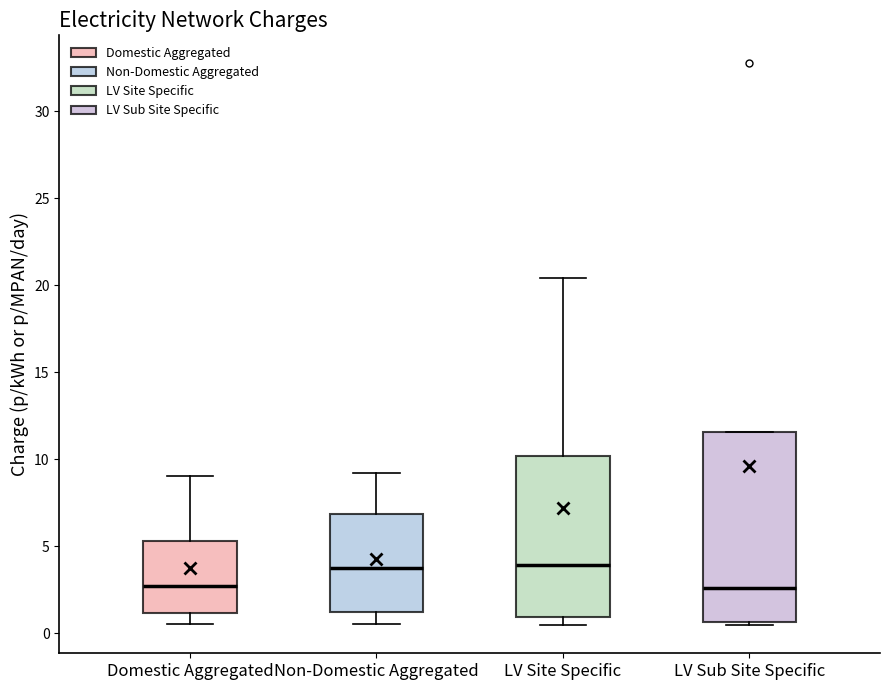

Where does the median line of the box for Domestic Aggregated sit on the y-axis? The values are not printed on the chart, so give them approximately, as read against the axis.

2.5